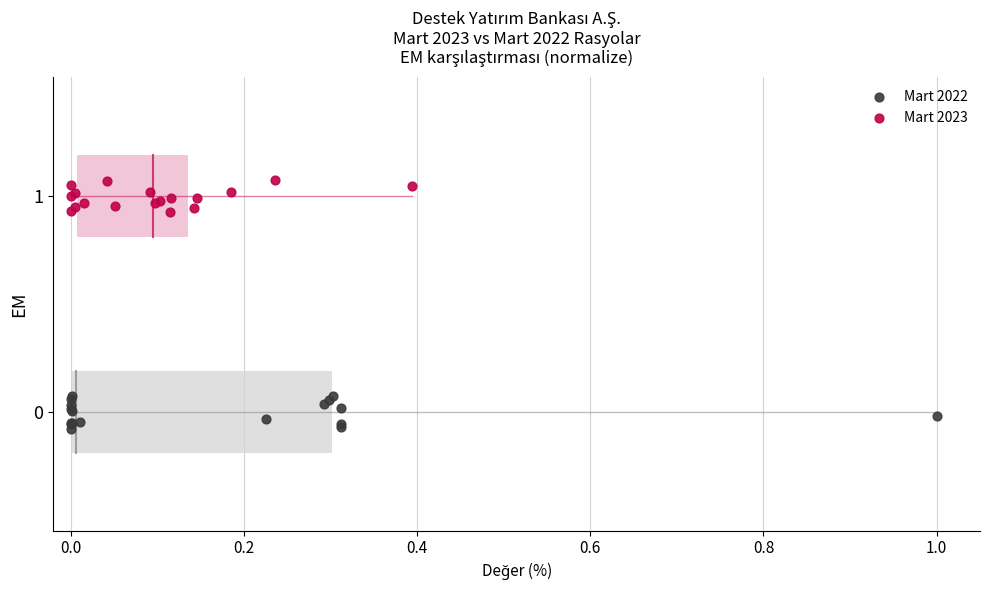

Which series contains the highest Y value?

Mart 2023